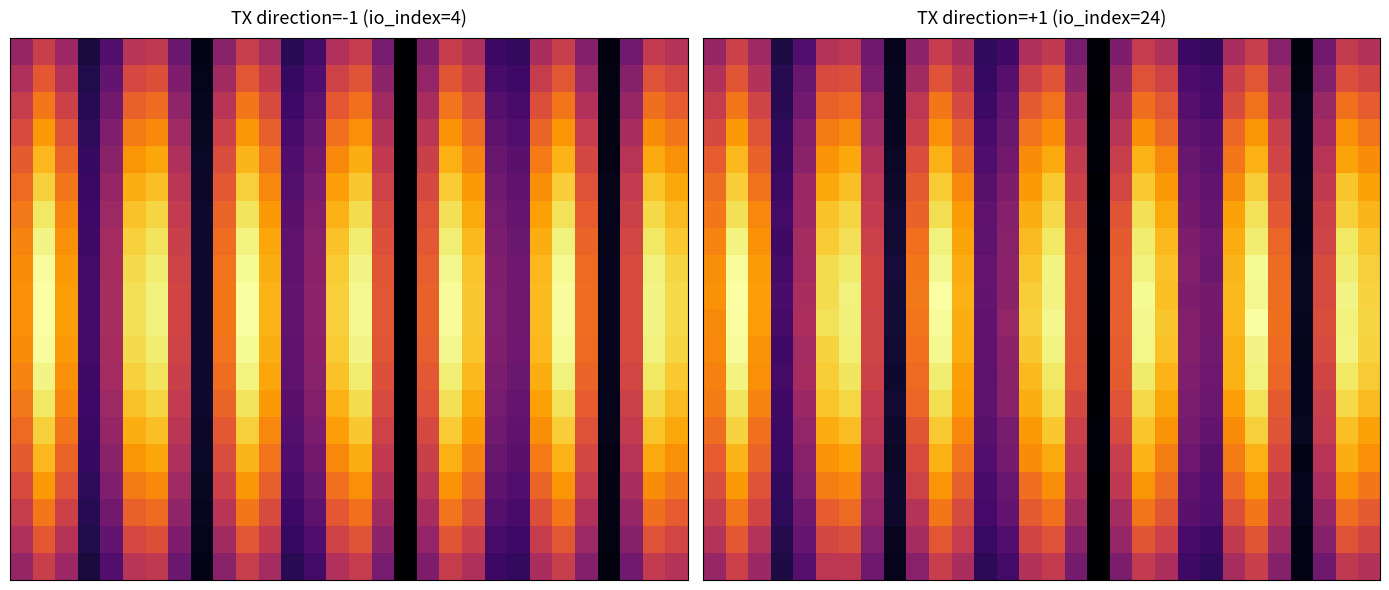

At which category is the sum across all series the highest?

1